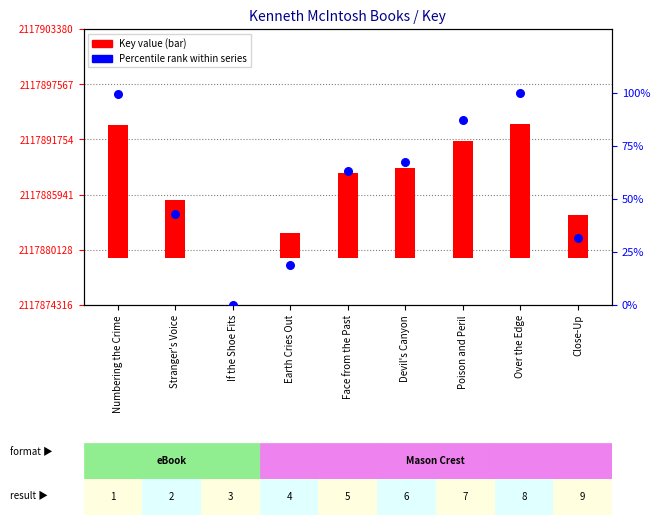

Which series has the largest total across all categories?

Key value